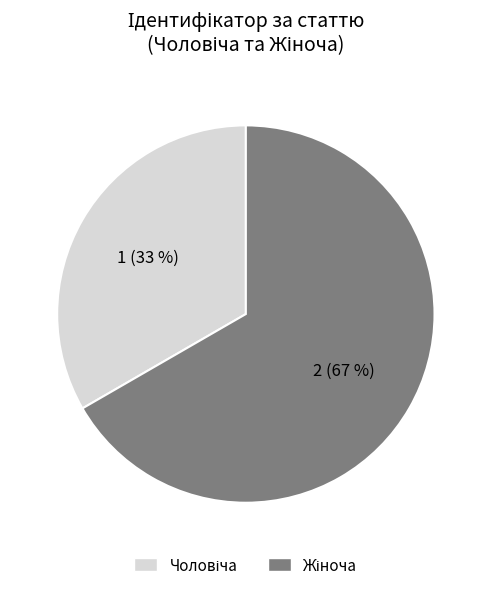

To the nearest percent, what is the average slice percentage?

50%